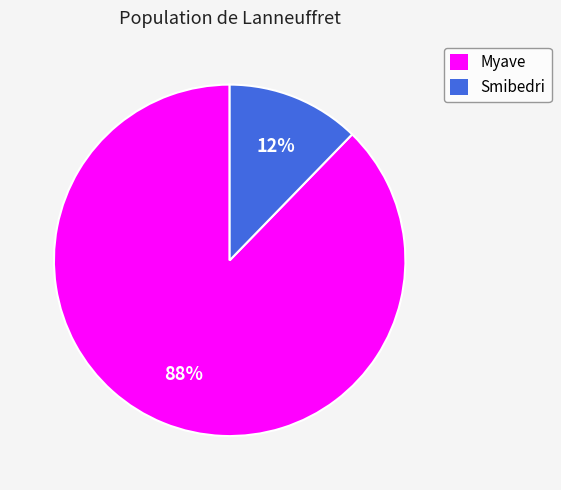

Which has a higher value, Myave or Smibedri?

Myave